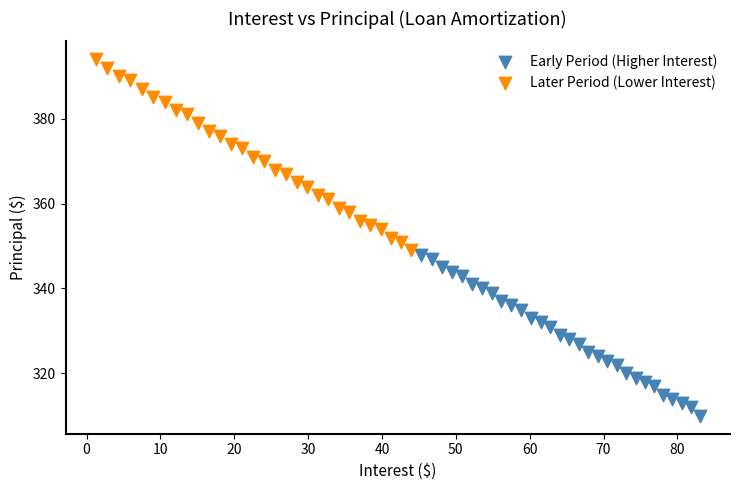

Which series contains the lowest Y value?

Early Period (Higher Interest)